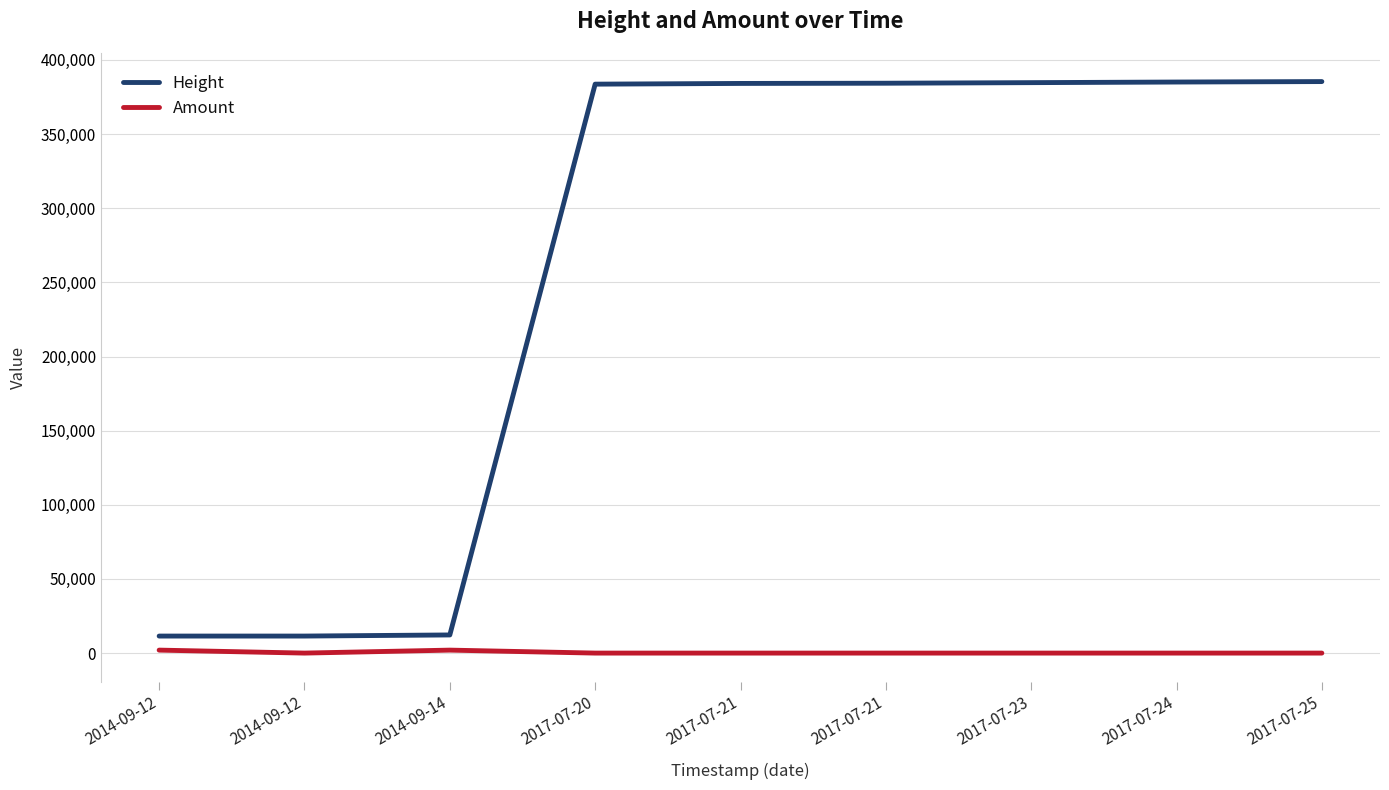

Is this an area chart (filled region under the line)?

No